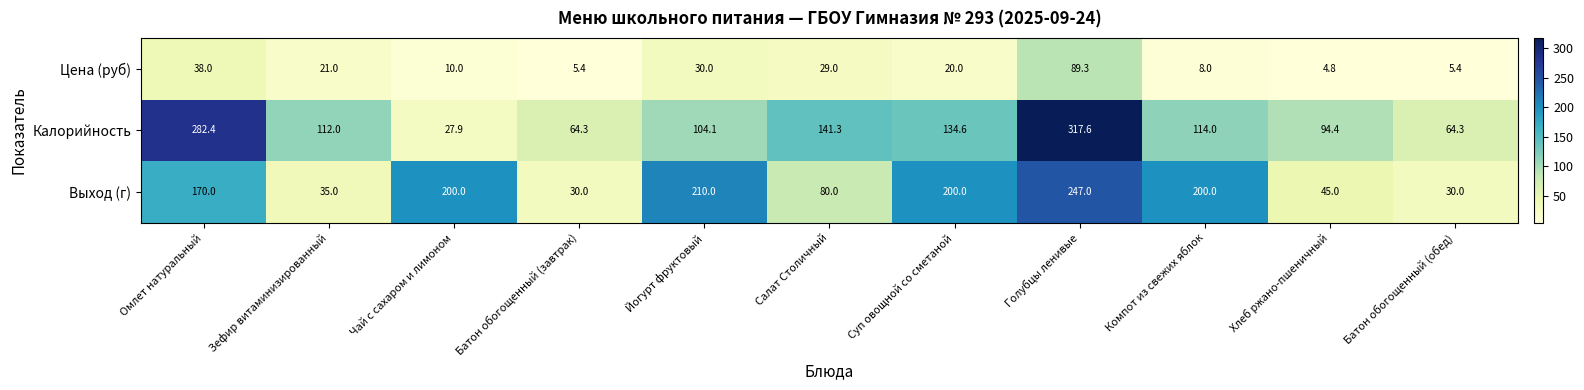

True or false: Калорийность has a value of 128.8 at Хлеб ржано-пшеничный.

False